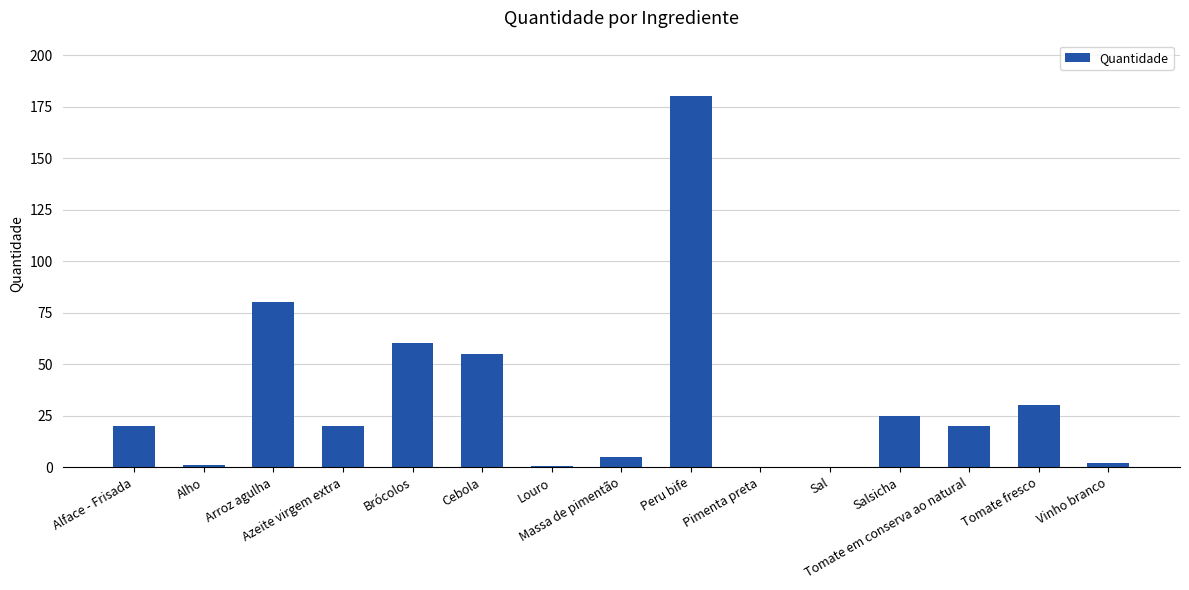

What is the sum of all values?

499.1